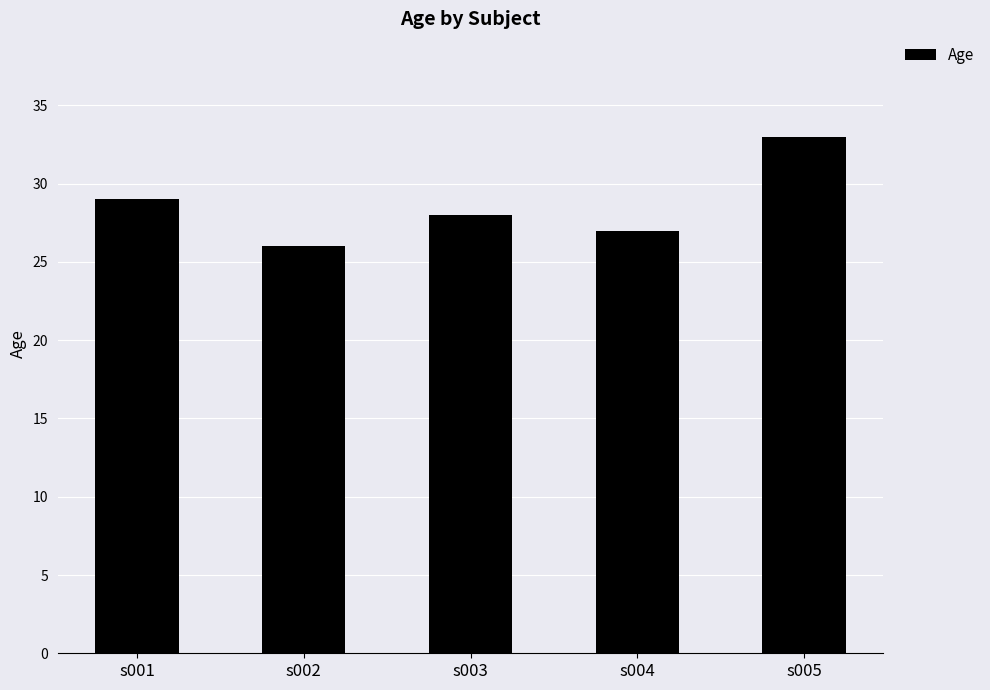

Is it true that the value at s003 is 28?

True